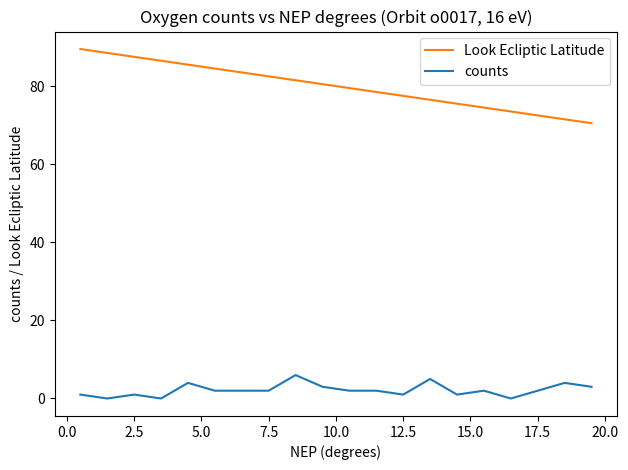

Rank the series by their maximum value, from highest to lowest.

Look Ecliptic Latitude, counts